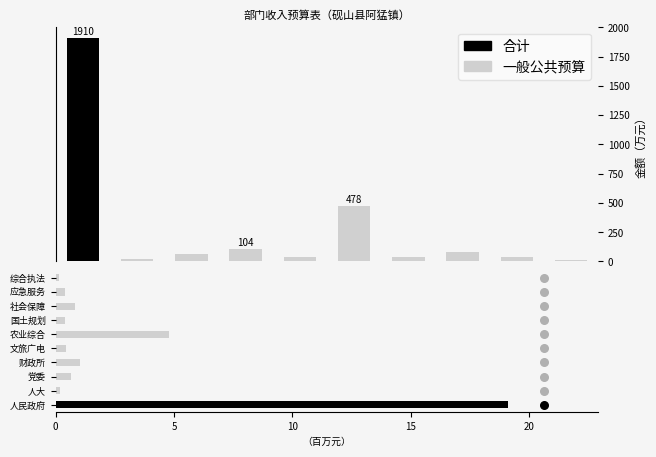

Which series has the widest spread of Y values?

合计